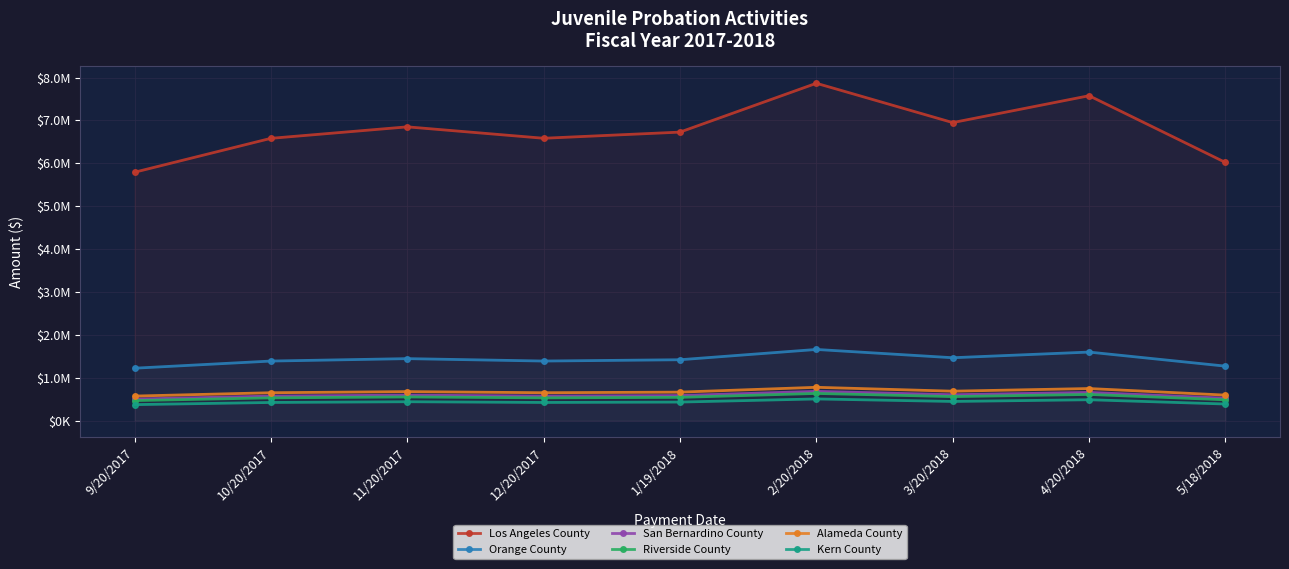

What is the lowest value of the Alameda County series?

570236.2